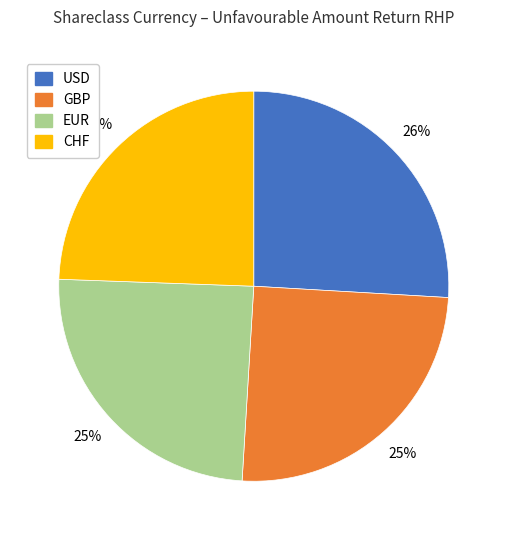

Between GBP and USD, which is larger?

USD